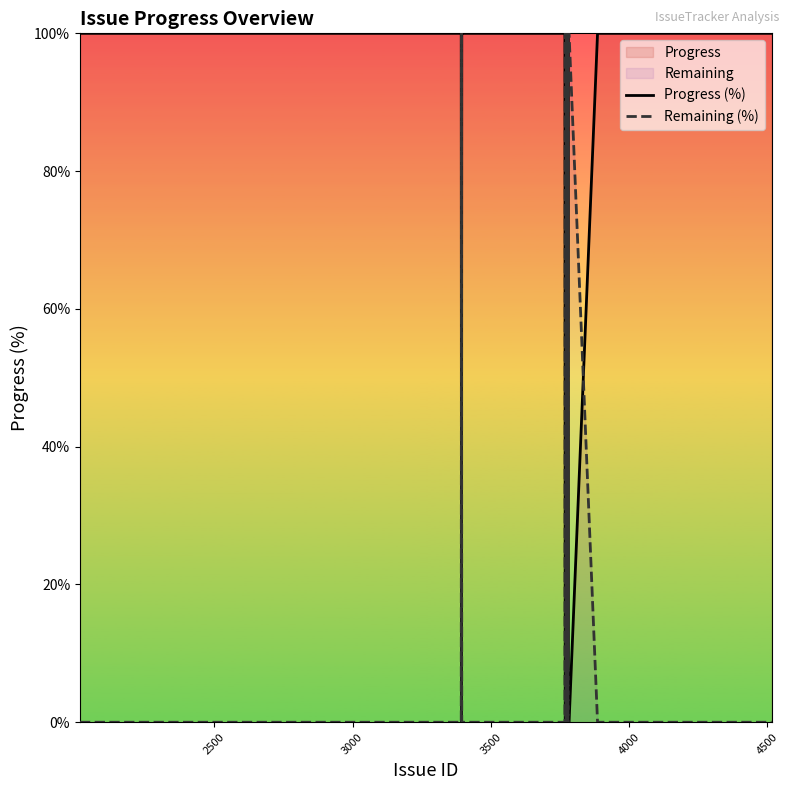

How many categories are shown in the chart?

37